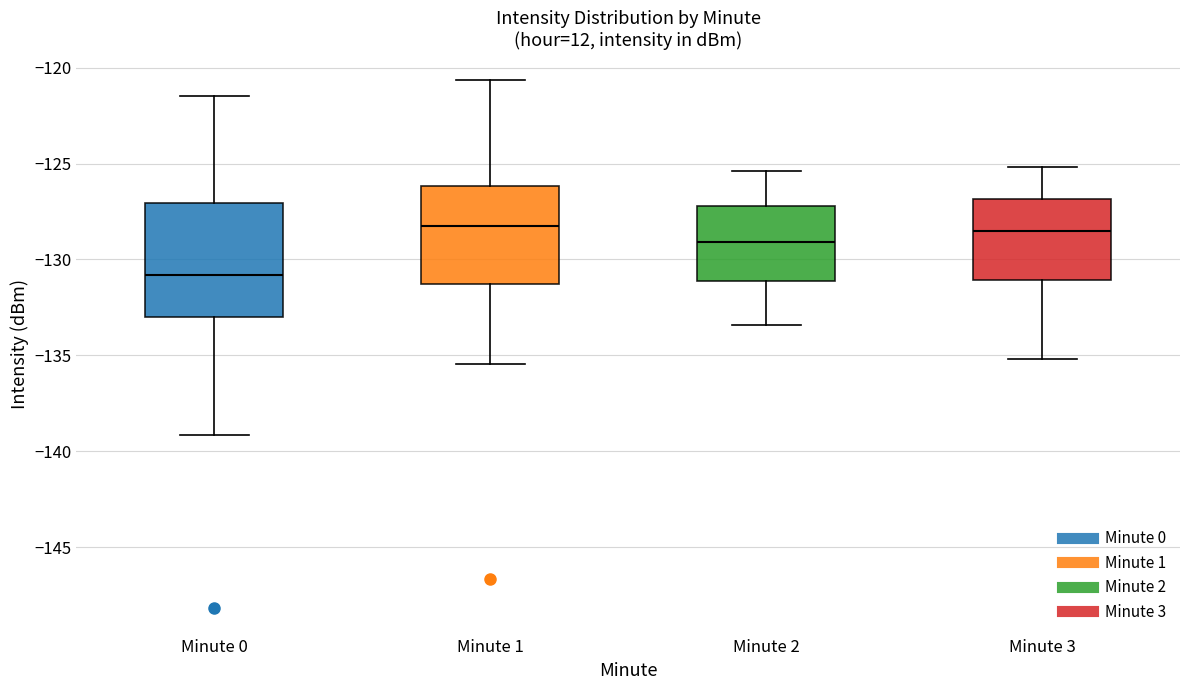

Which box has the lowest median line?

Minute 0